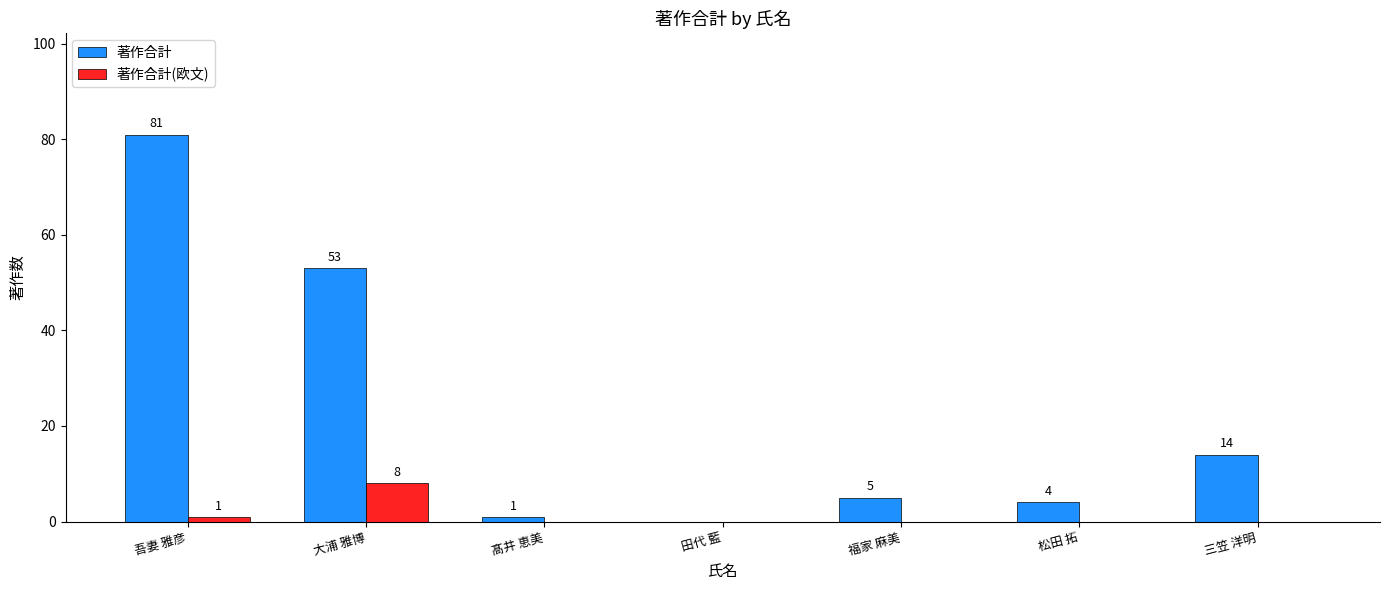

What are all the series names shown in the legend?

著作合計, 著作合計(欧文)